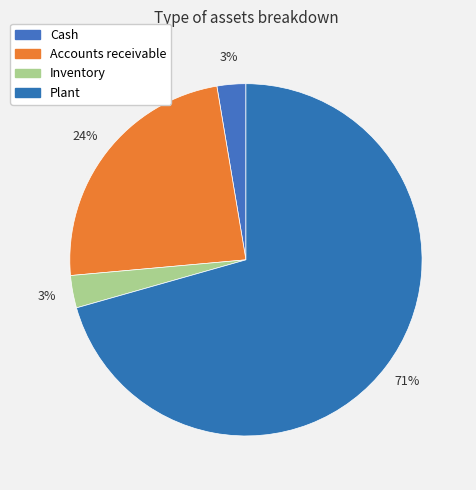

How many slices are in this pie chart?

4